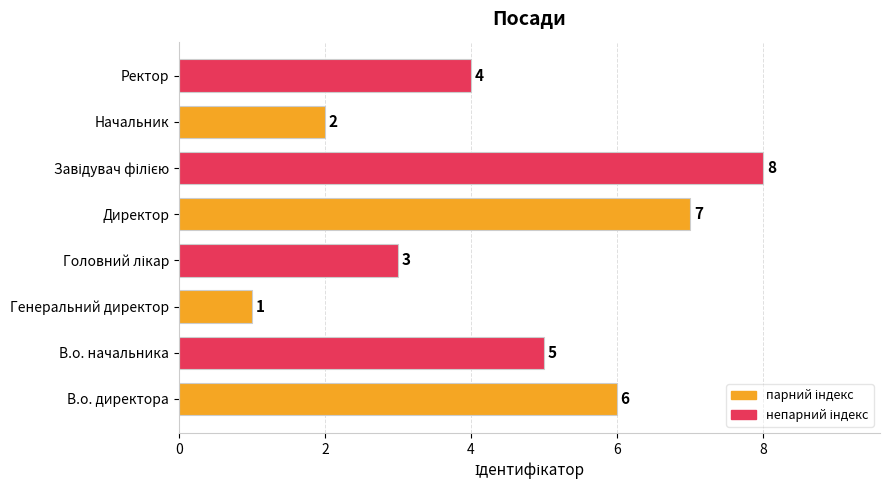

Reading top to bottom, transcribe all the data shown in this chart.

4	2	8	7	3	1	5	6